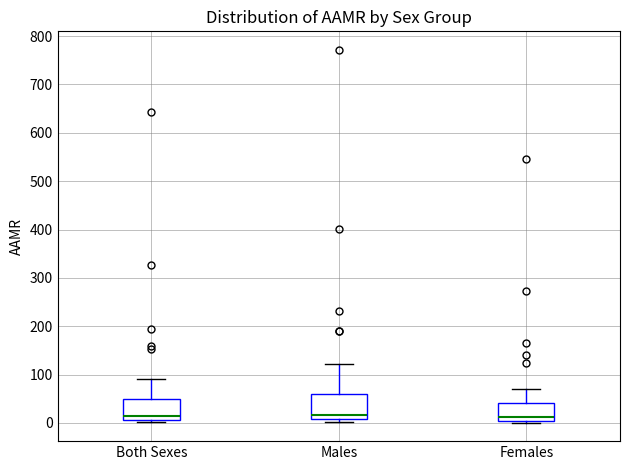

Where does the median line of the box for Females sit on the y-axis? The values are not printed on the chart, so give them approximately, as read against the axis.

10